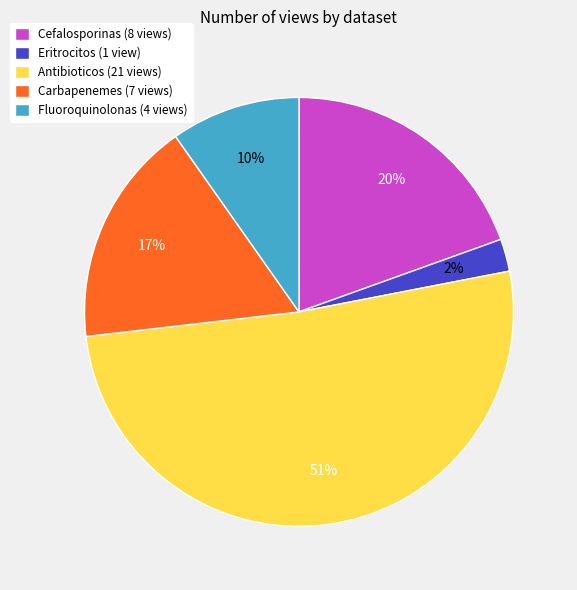

Which has a higher value, Fluoroquinolonas or Cefalosporinas?

Cefalosporinas